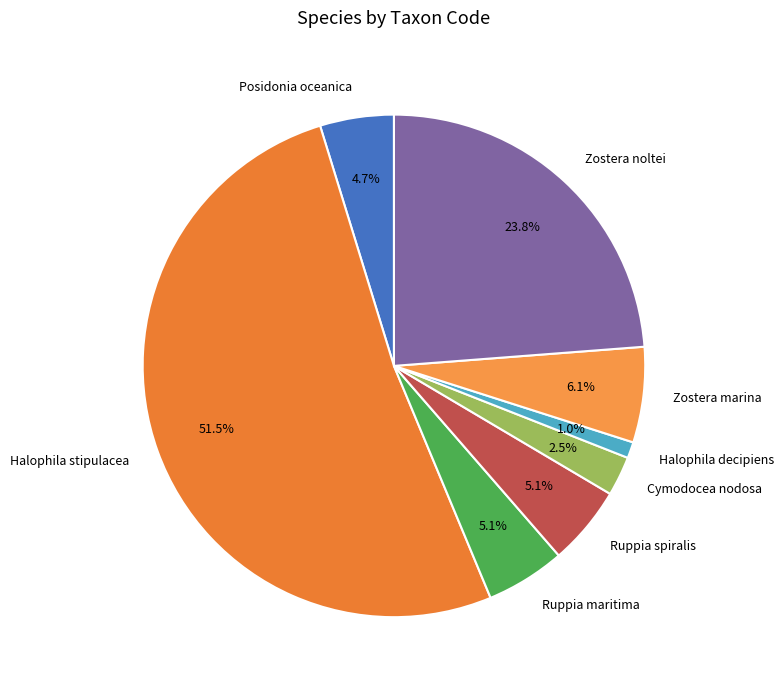

Combined, do Cymodocea nodosa and Zostera noltei account for over 50%?

No